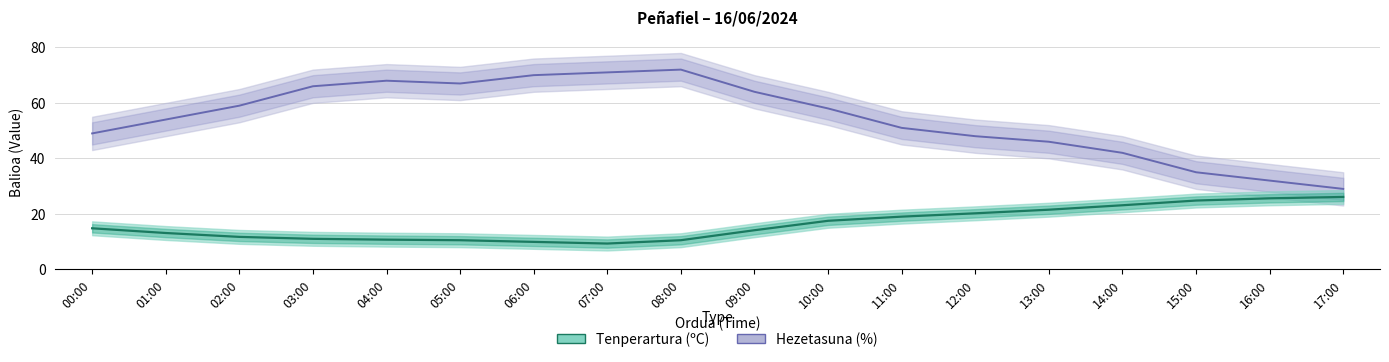

How many interior local peaks does the Hezetasuna (%) series have?

2